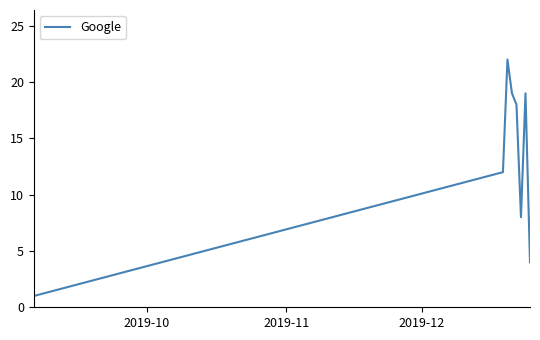

How many categories are shown in the chart?

8